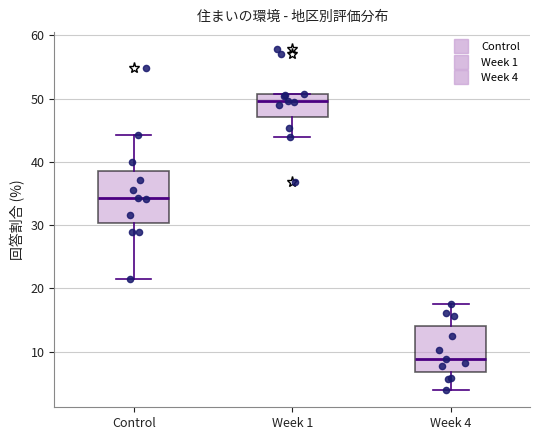

Reading left to right, read every box against the y-axis: the position of its median line, the range the box covers, and the ends of its whiskers. The values are not printed on the chart, so give them approximately, as read against the axis.

Control: median 34, box 30 to 39, whiskers 21 to 44
Week 1: median 50, box 47 to 51, whiskers 44 to 51
Week 4: median 9, box 7 to 14, whiskers 4 to 18